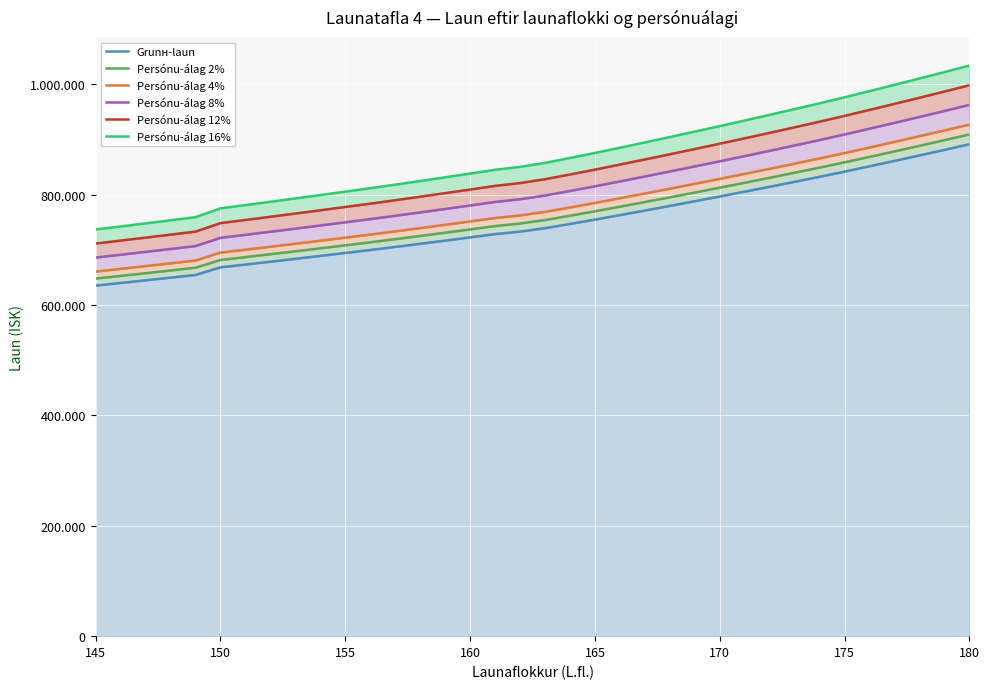

How many lines are shown in the chart?

6